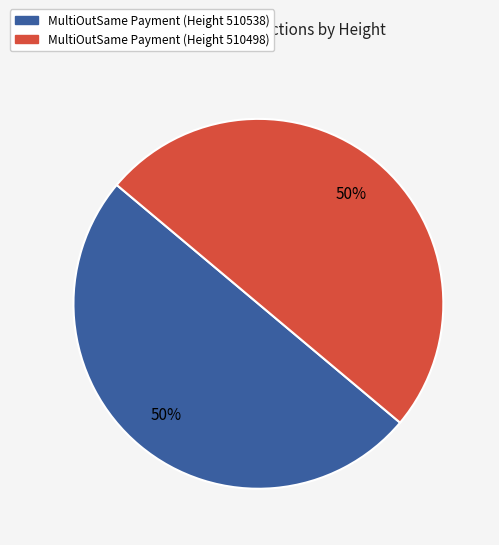

True or false: MultiOutSame Payment (Height 510498) accounts for 62% of the total.

False